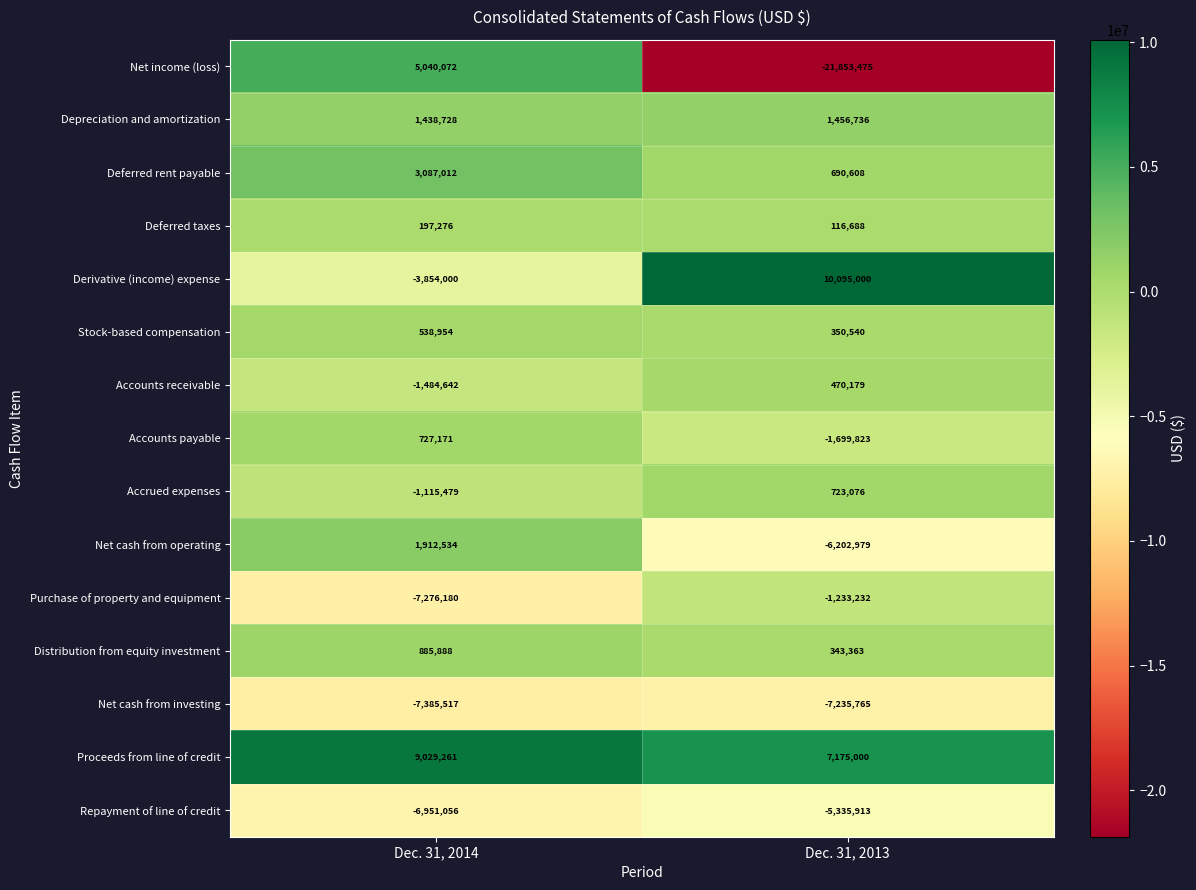

Reading left to right, what are all the values shown in this chart?

Net income (loss): 5040072	-21853475
Depreciation and amortization: 1438728	1456736
Deferred rent payable: 3087012	690608
Deferred taxes: 197276	116688
Derivative (income) expense: -3854000	10095000
Stock-based compensation: 538954	350540
Accounts receivable: -1484642	470179
Accounts payable: 727171	-1699823
Accrued expenses: -1115479	723076
Net cash from operating: 1912534	-6202979
Purchase of property and equipment: -7276180	-1233232
Distribution from equity investment: 885888	343363
Net cash from investing: -7385517	-7235765
Proceeds from line of credit: 9029261	7175000
Repayment of line of credit: -6951056	-5335913